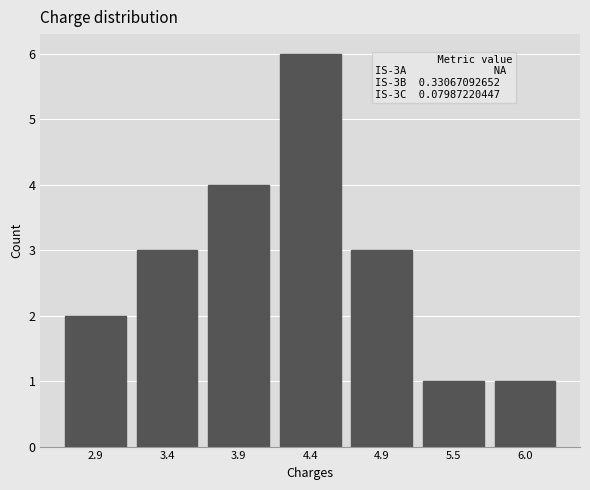

Reading right to left, list all the values displayed in this chart.

6.0=1	5.5=1	4.9=3	4.4=6	3.9=4	3.4=3	2.9=2